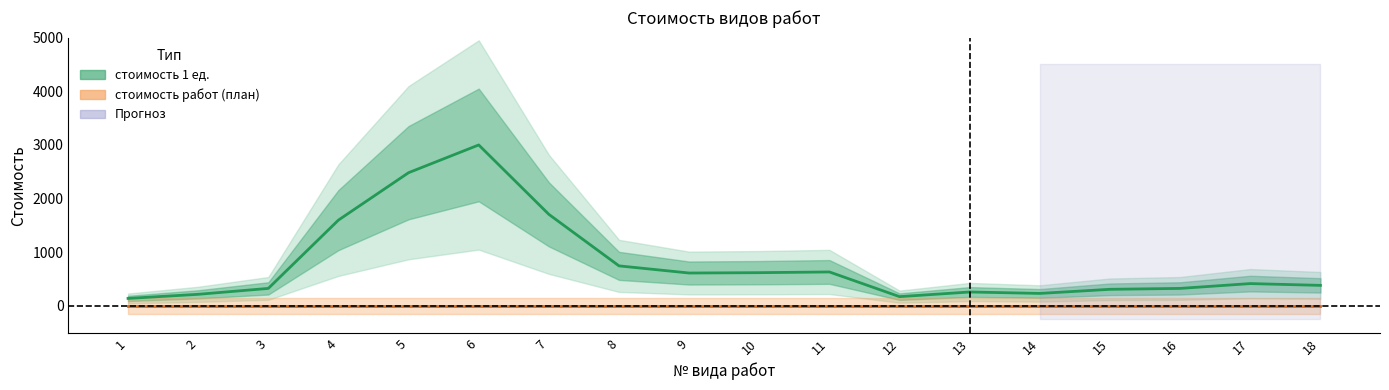

Which series has the largest total across all categories?

стоимость 1 ед.